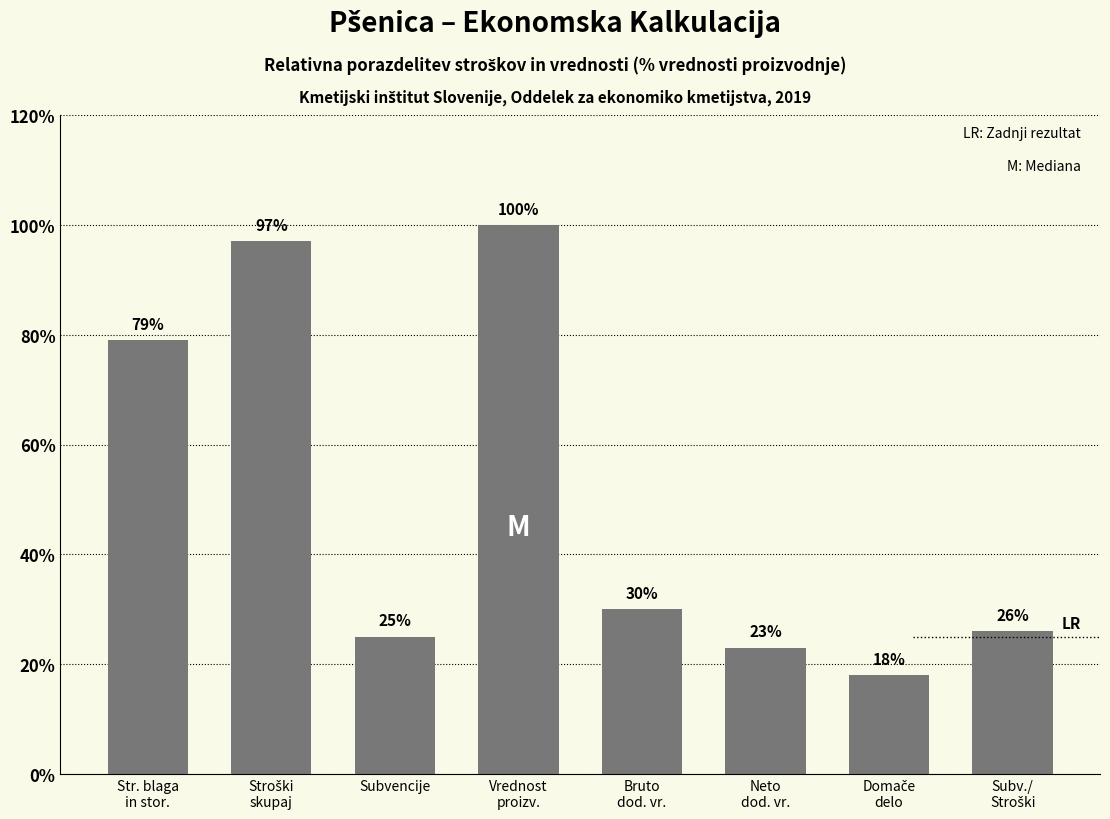

The chart shows a value of 25 at Subvencije. True or false?

True